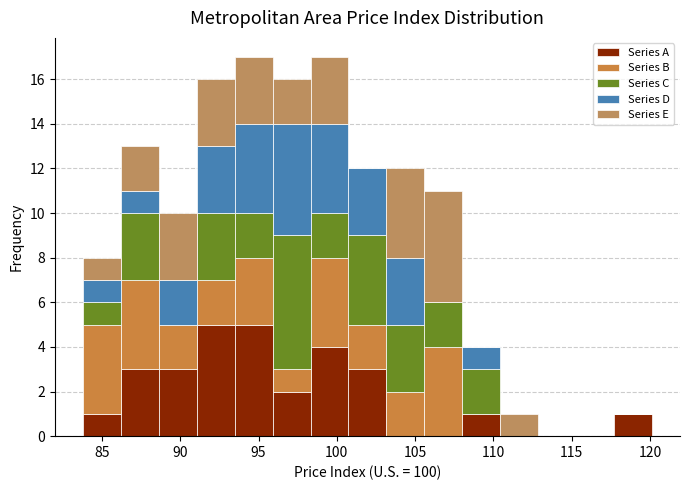

Reading left to right, list every stacked bar in this chart as the range it spans on the x-axis followed by its total height. Neither the bar edges nor the heights are printed on the chart, so give them approximately, as read against the axes.

84.0 to 86.0: 8
86.0 to 88.5: 13
88.5 to 91.0: 10
91.0 to 93.5: 16
93.5 to 96.0: 17
96.0 to 98.5: 16
98.5 to 100.5: 17
100.5 to 103.0: 12
103.0 to 105.5: 12
105.5 to 108.0: 11
108.0 to 110.5: 4
110.5 to 113.0: 1
113.0 to 115.5: 0
115.5 to 117.5: 0
117.5 to 120.0: 1